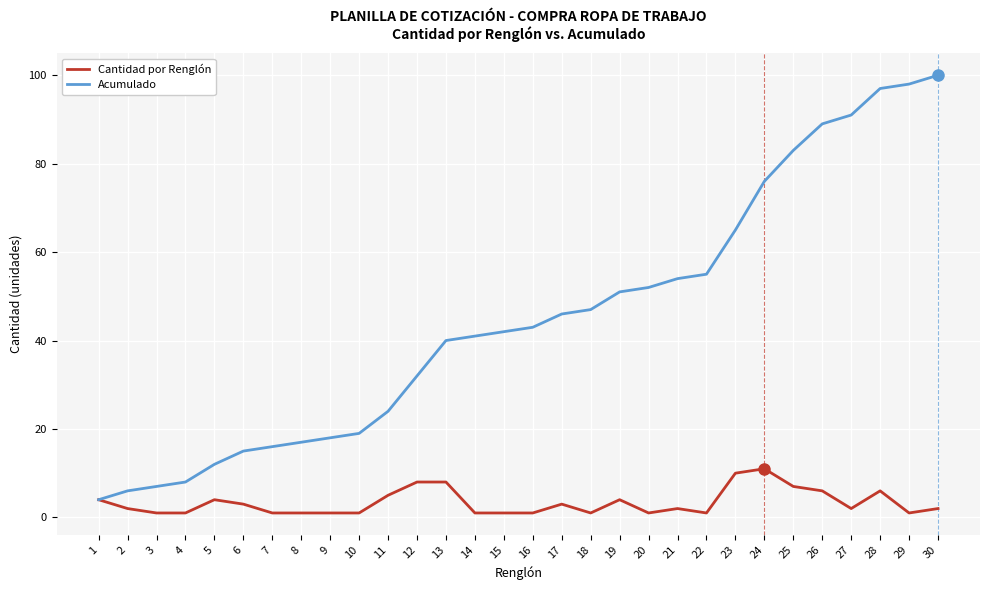

Rank the series by their maximum value, from highest to lowest.

Acumulado, Cantidad por Renglón